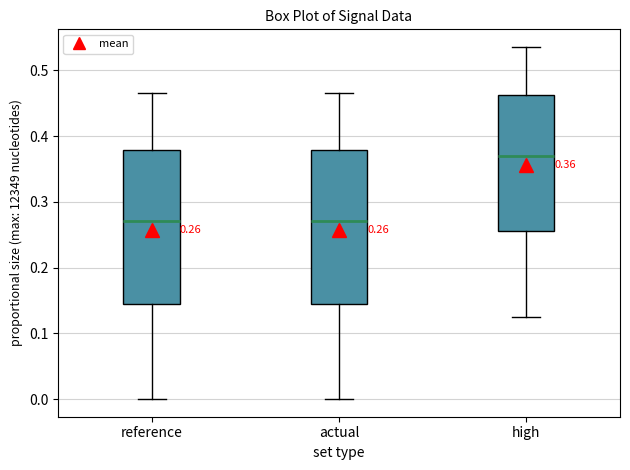

Which box has the highest median line?

high